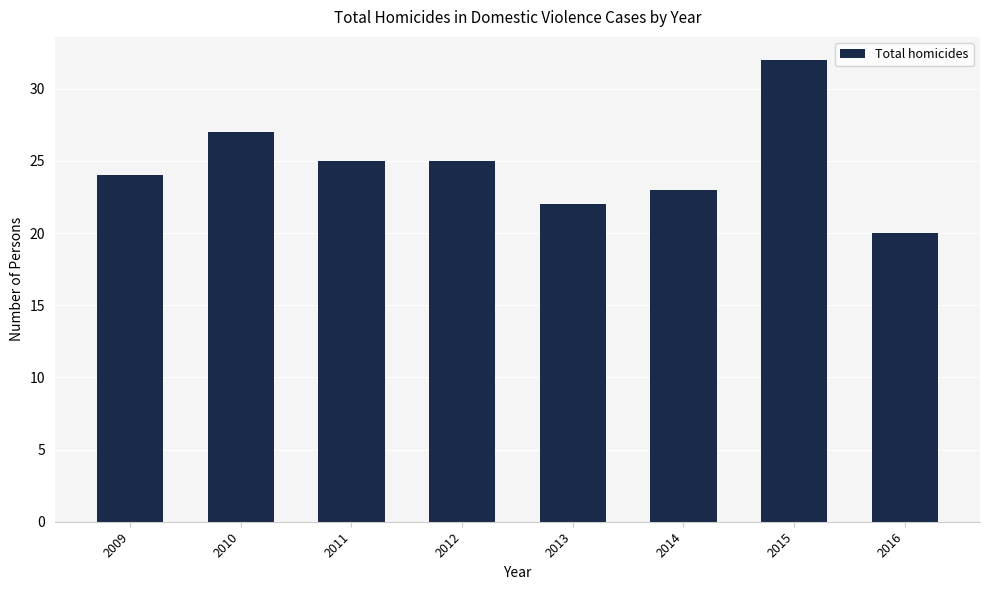

Is it true that the value at 2014 is 23?

True